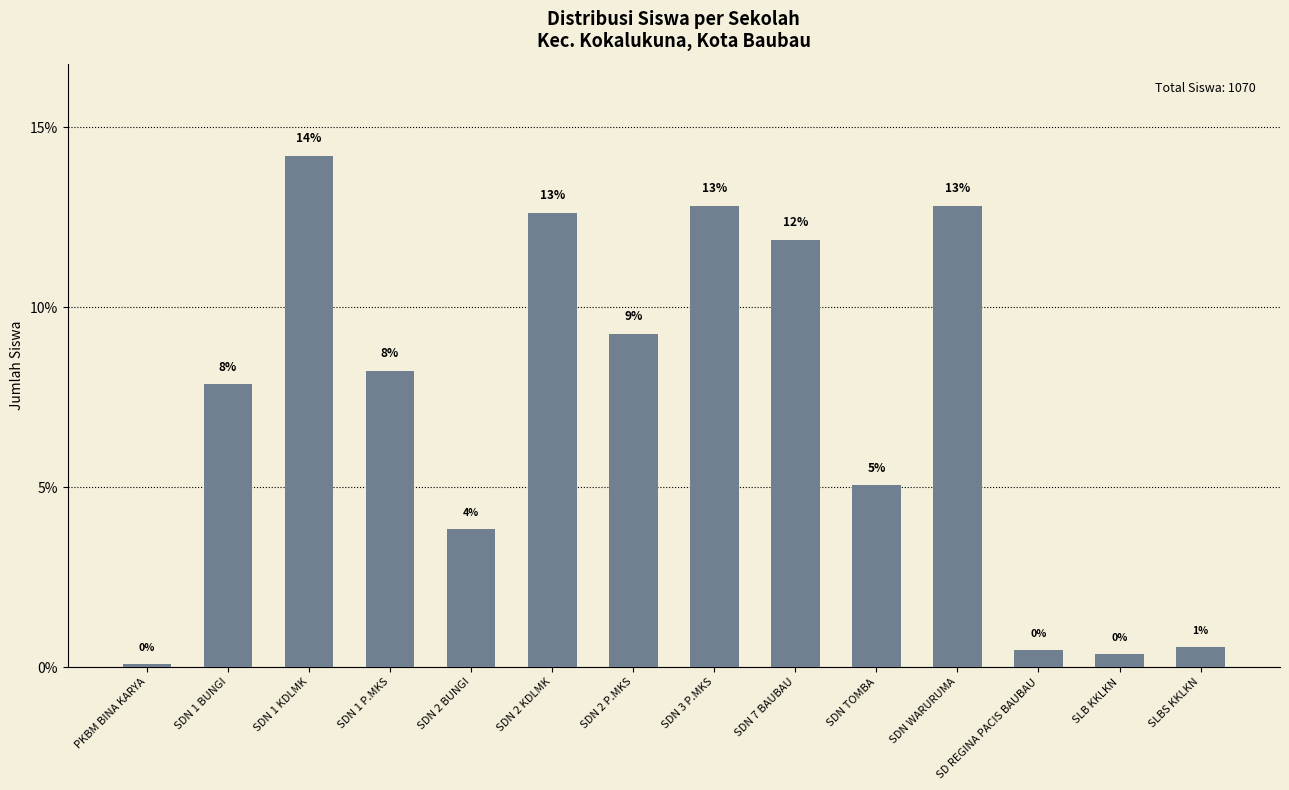

The value at SDN 2 BUNGI is 3.8. True or false?

True